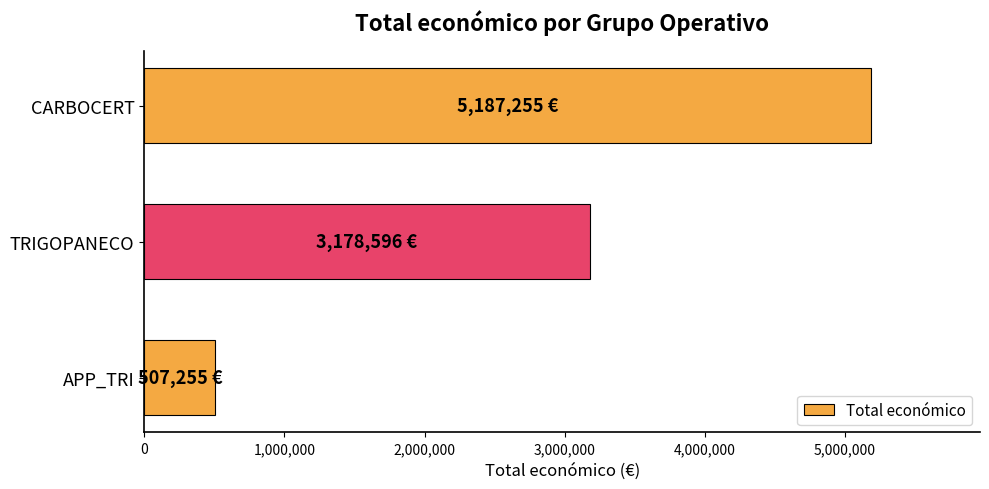

Are the bars grouped side by side (vs. stacked)?

No